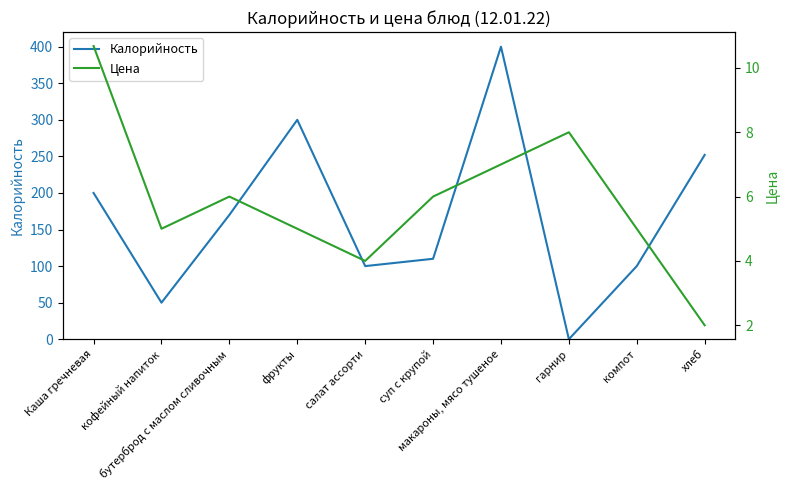

What is the difference between the second highest and minimum values in the Цена series?

6.0